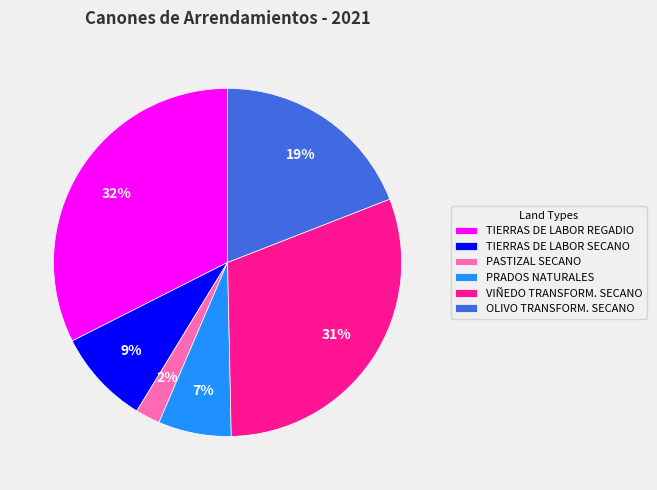

Between TIERRAS DE LABOR REGADIO and PRADOS NATURALES, which is larger?

TIERRAS DE LABOR REGADIO